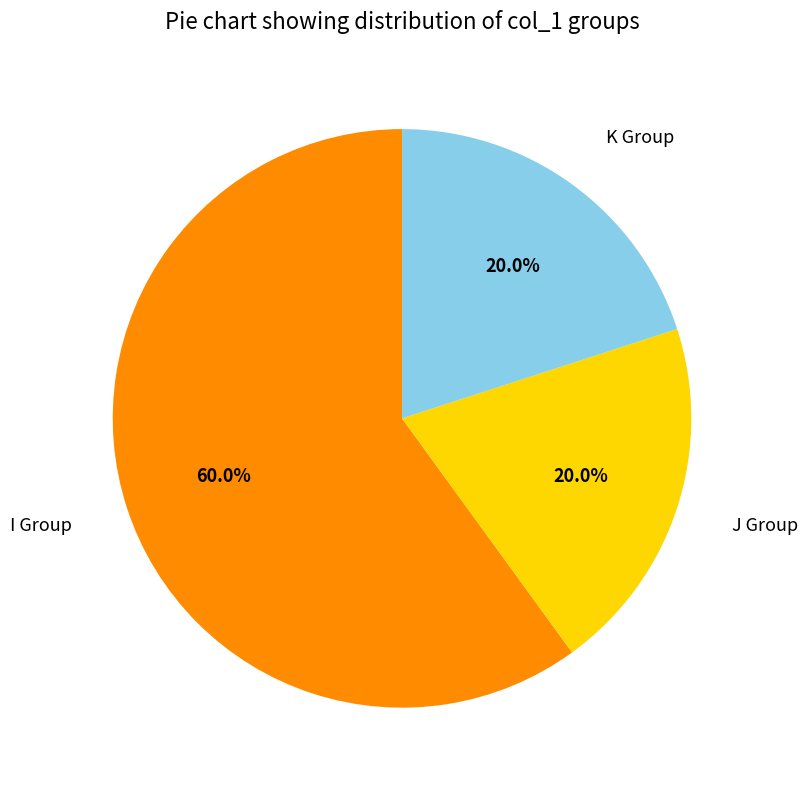

What is the total percentage of K and J?

40.0%